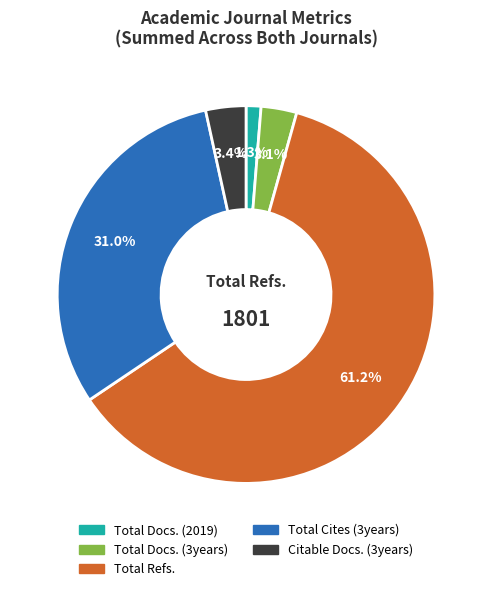

Approximately how many times larger is the value at Total Refs. compared to Total Cites (3years)?

2.0